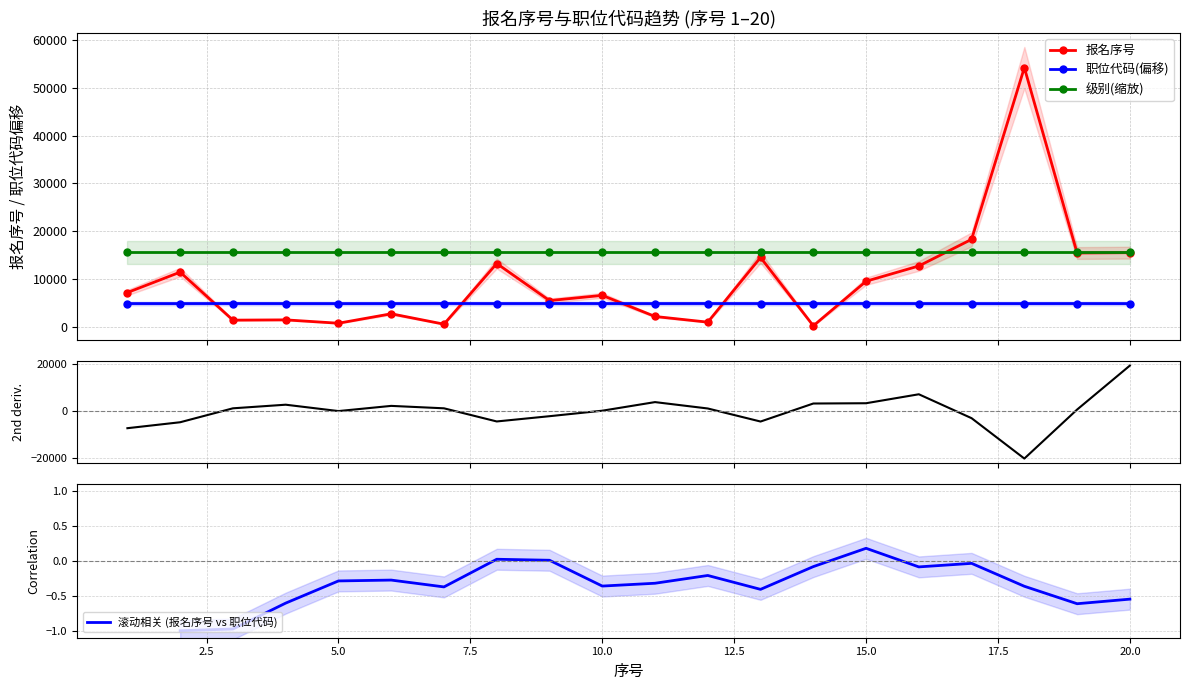

True or false: 滚动相关 (报名序号 vs 职位代码) and 报名序号 cross at least once.

False